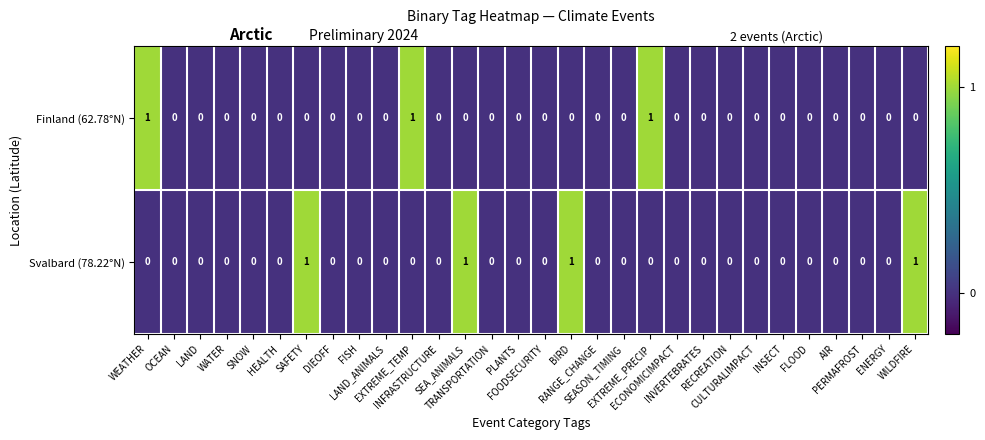

Which series has the largest total across all categories?

Svalbard (78.22°N)